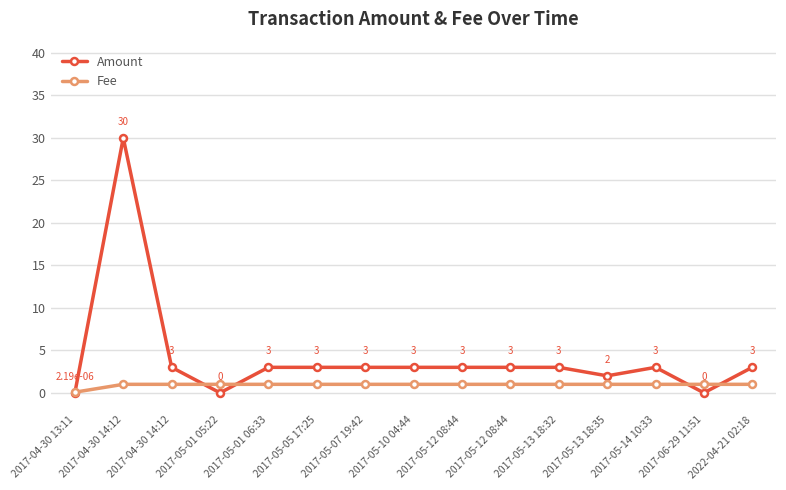

What is the difference between the maximum and minimum values in the Amount series?

30.0